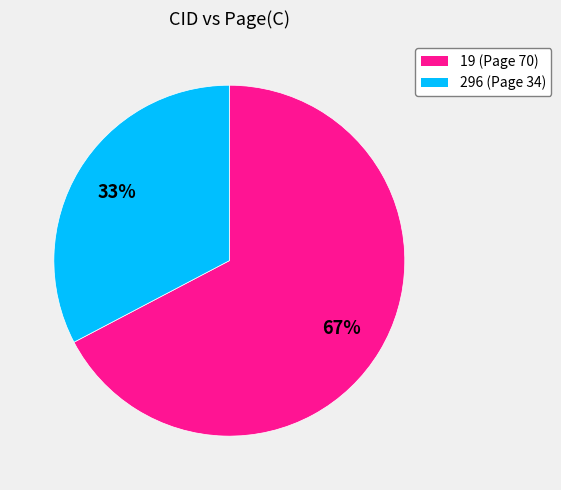

What is the largest slice in the pie chart?

19